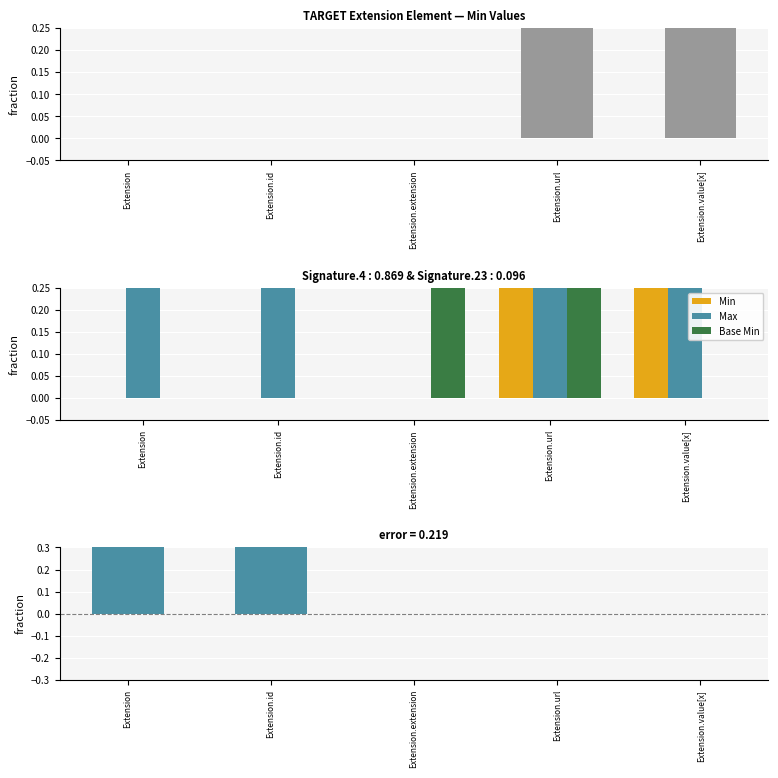

What is the label of the 3rd bar from the right?

Extension.extension